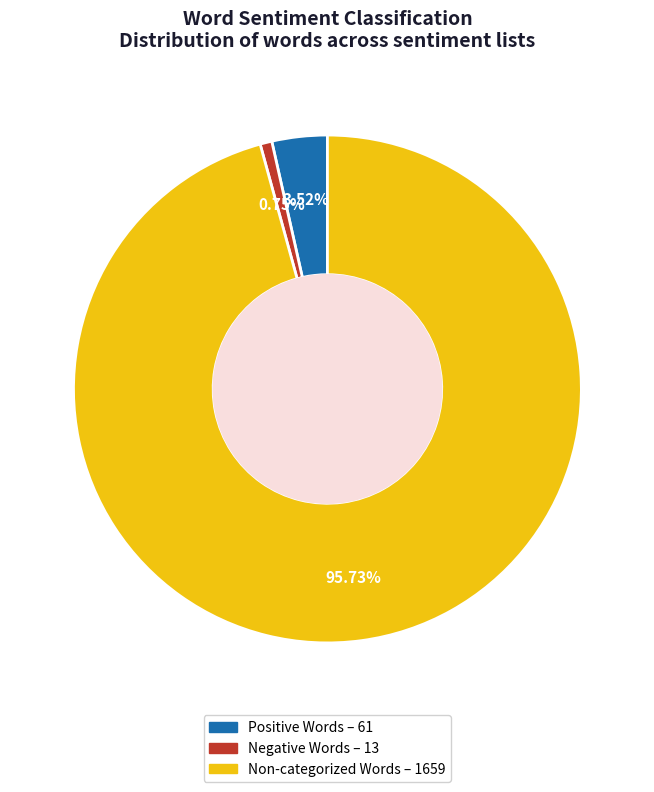

Which category accounts for the majority?

Non-categorized Words